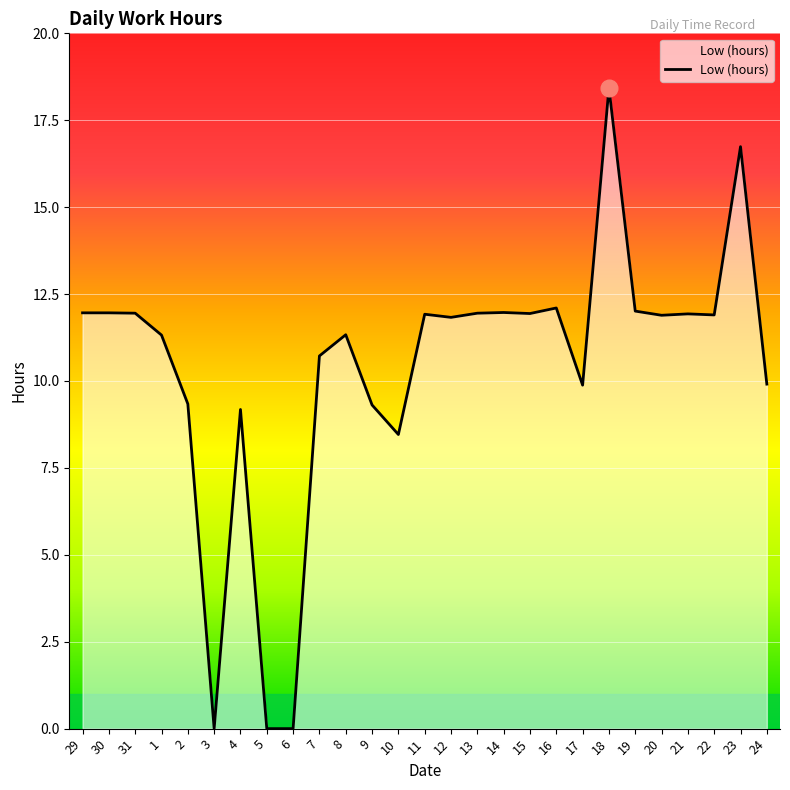

What position from the right is 14?

11